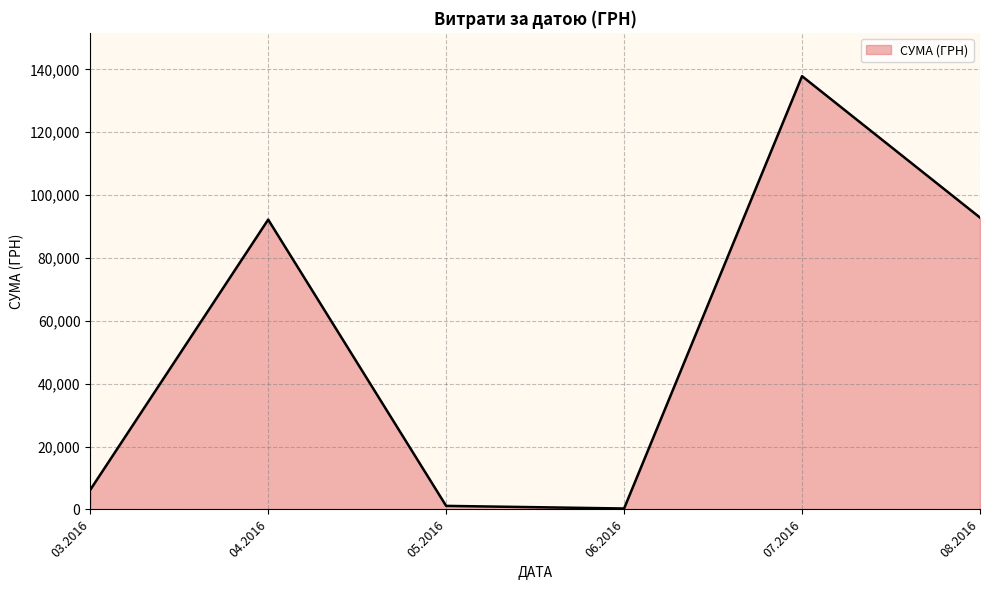

Reading left to right, list all the values displayed in this chart.

03.2016=6218.4	04.2016=92212.2	05.2016=1134.2	06.2016=300.0	07.2016=137843.0	08.2016=92856.7